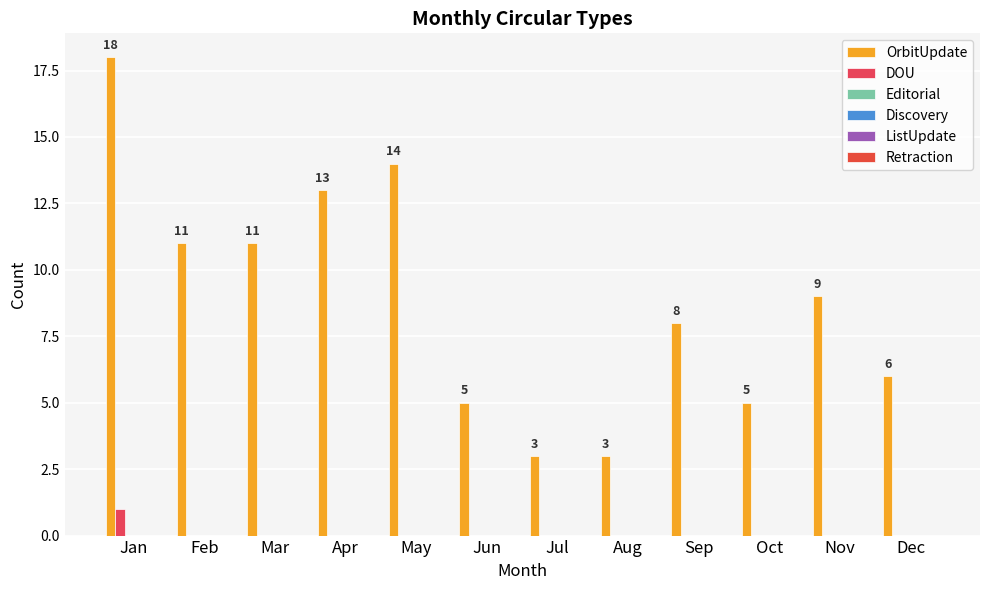

Count the number of categories in the chart.

12